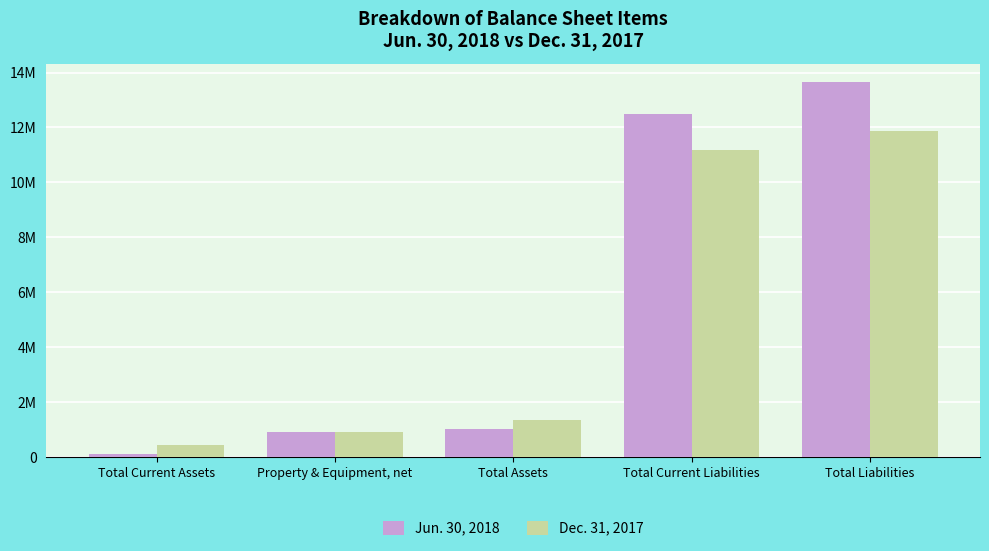

Read the Jun. 30, 2018 value at Total Current Assets, to the nearest 100.

101500